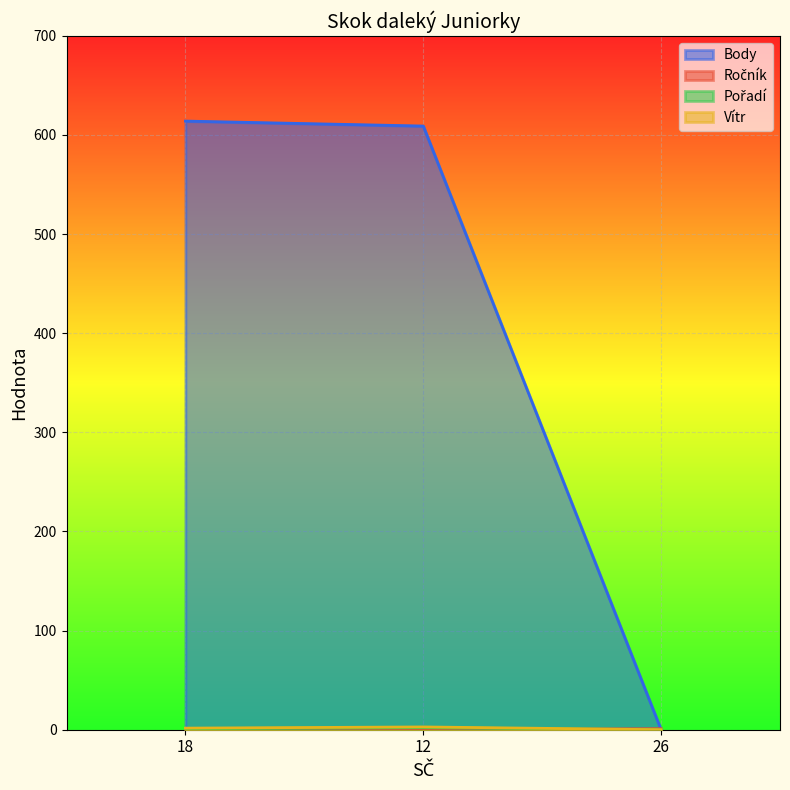

Reading right to left, what are all the values shown in this chart?

Body: 26=0.0	12=609.0	18=614.0
Ročník: 26=1.0	12=0.0	18=0.0
Pořadí: 26=0.0	12=2.0	18=1.0
Vítr: 26=0.0	12=2.8	18=1.6